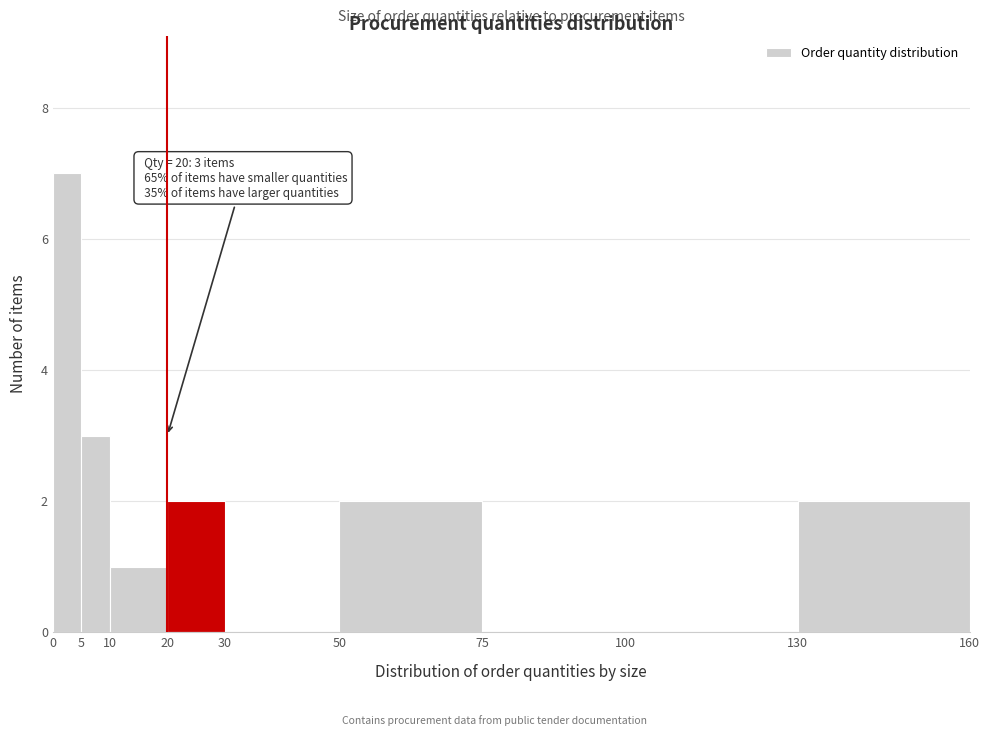

Which range on the x-axis has the tallest bar?

0 to 5